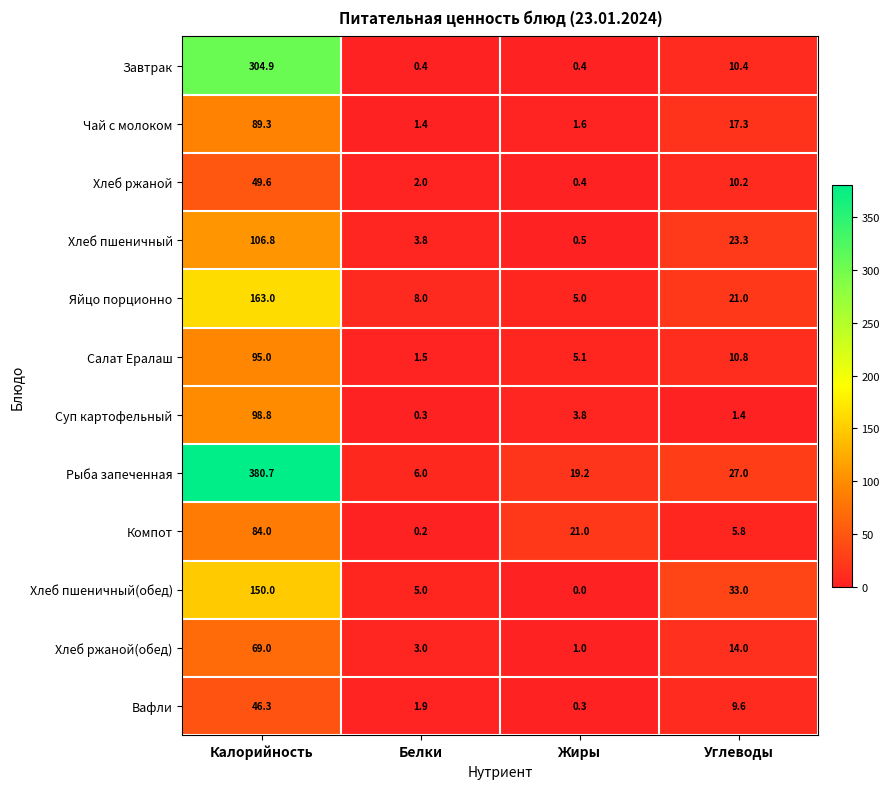

How many values in the Вафли series exceed 9?

2